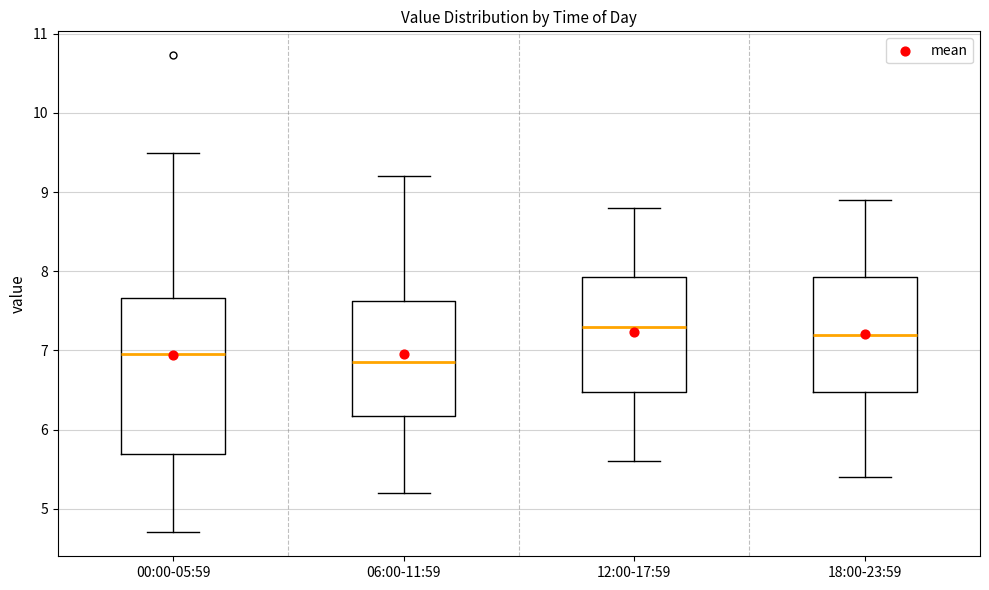

Comparing the boxes themselves (not the whiskers), which one is the tallest?

00:00-05:59